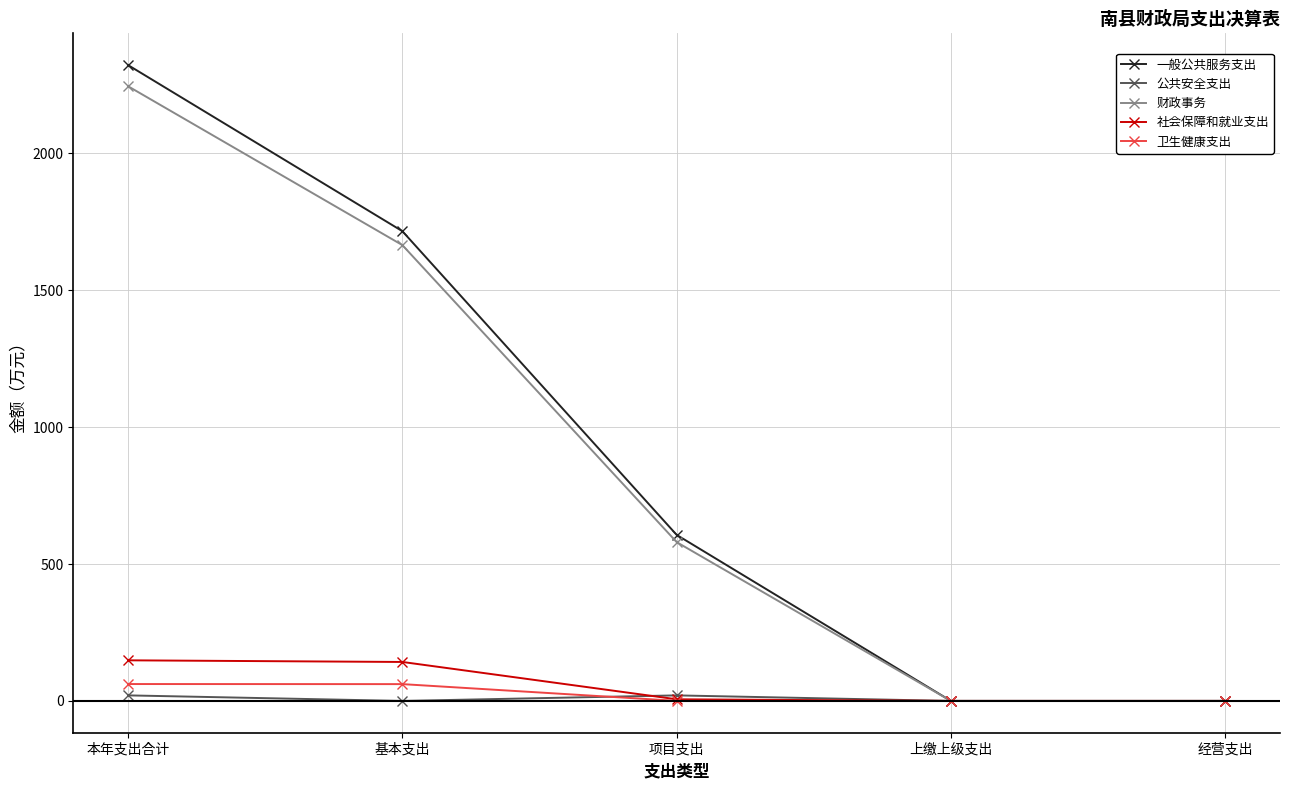

Which series has the largest total across all categories?

一般公共服务支出